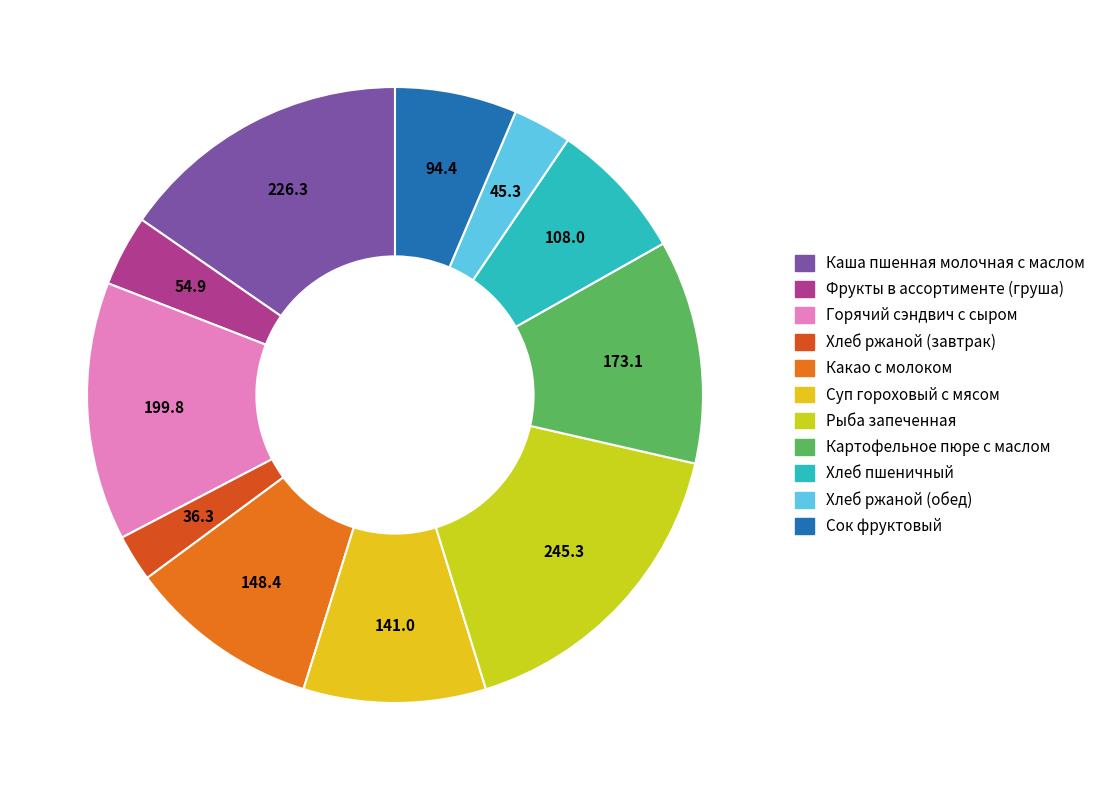

Which slice is the smallest?

Хлеб ржаной (завтрак)